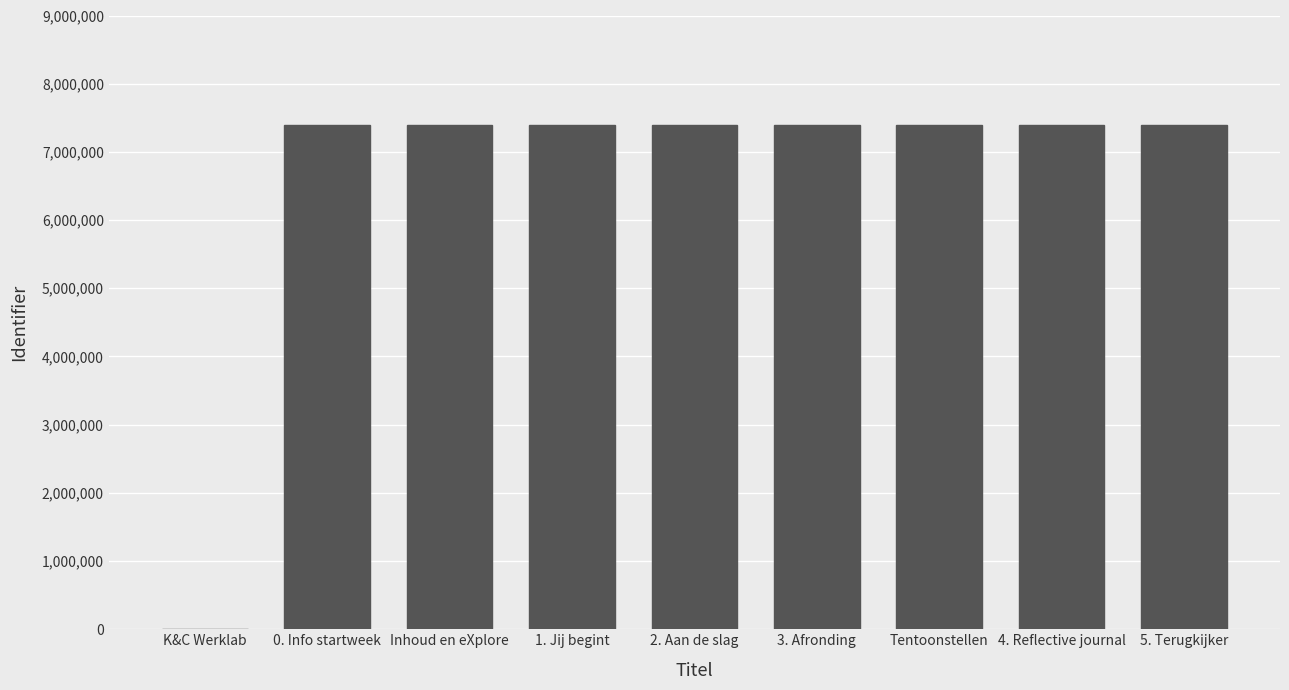

What is the sum of all values?

59190006